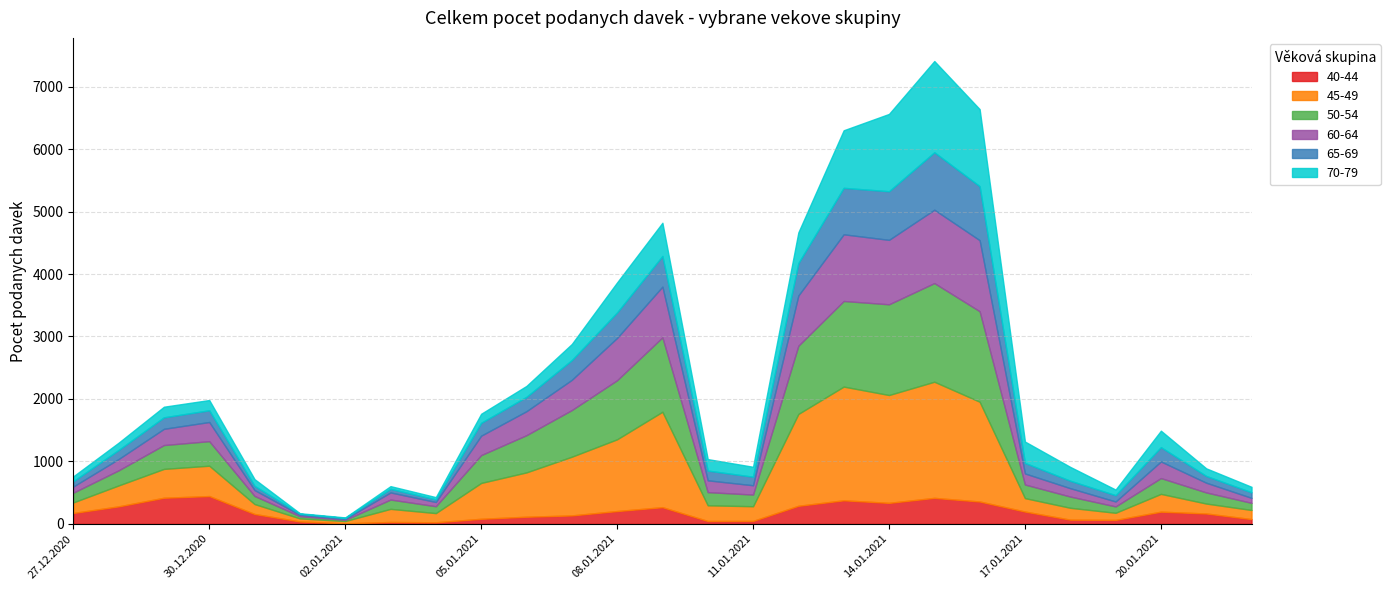

At which label is 50-54 closest to 799?

07.01.2021